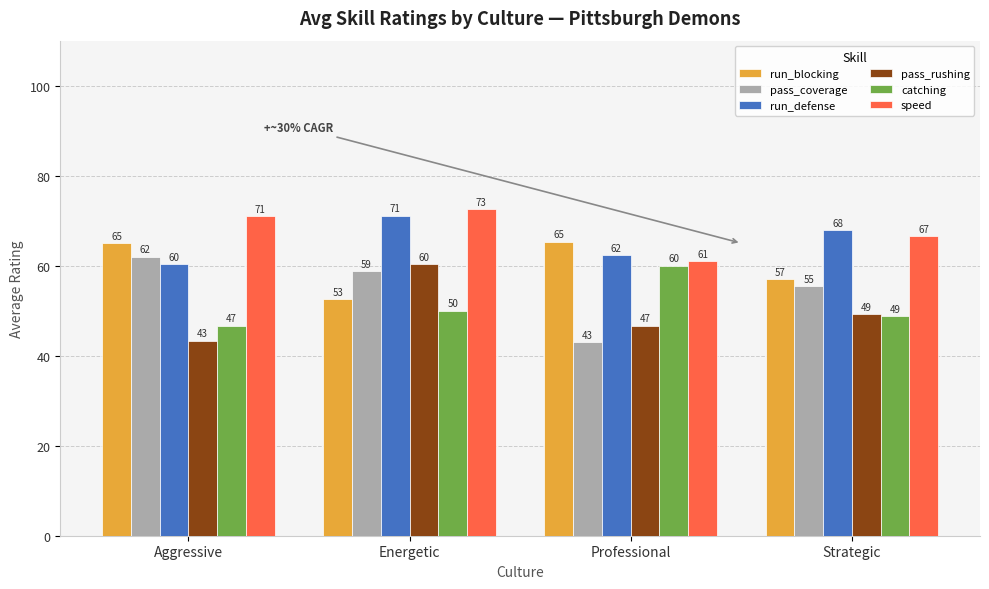

Which series has the largest total across all categories?

speed